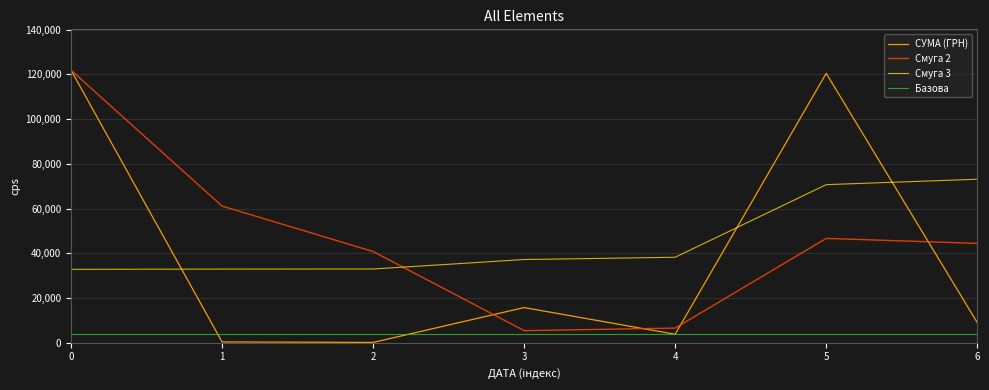

True or false: Смуга 2 and Смуга 3 intersect in this chart.

True